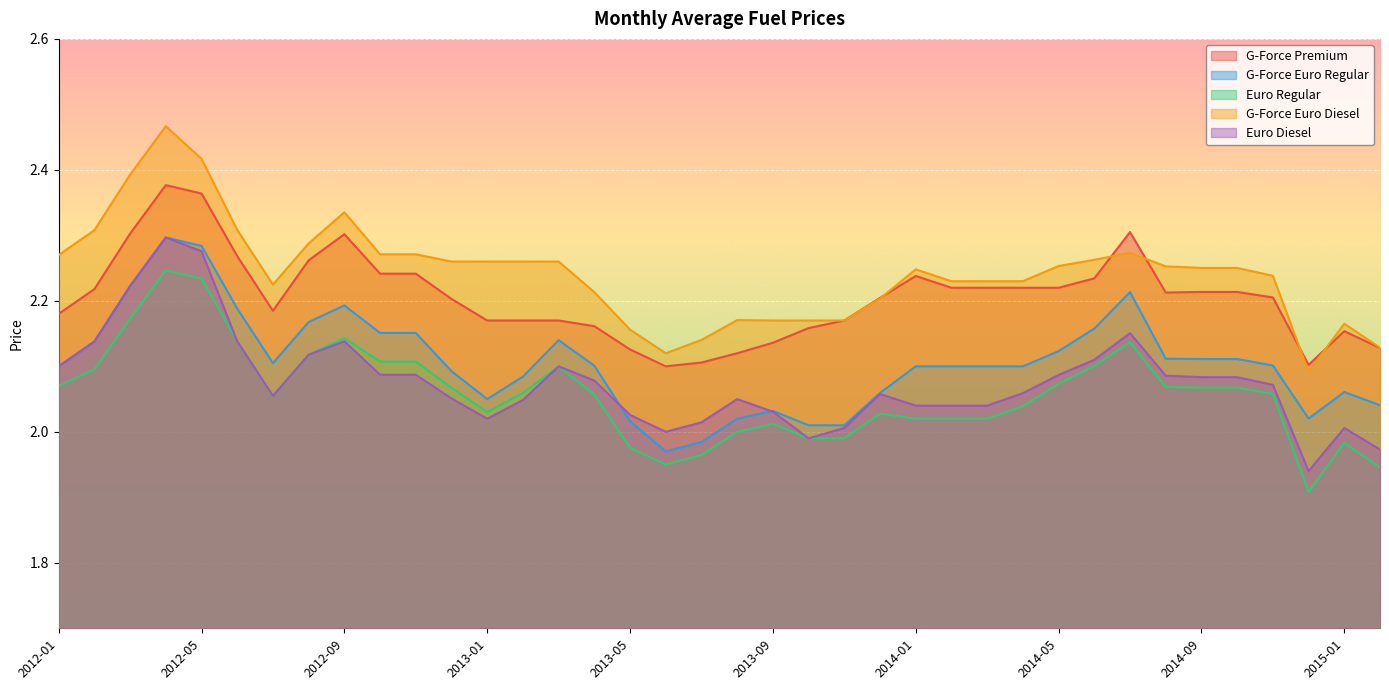

What is the difference between the highest and lowest values at 2013-05?

0.2